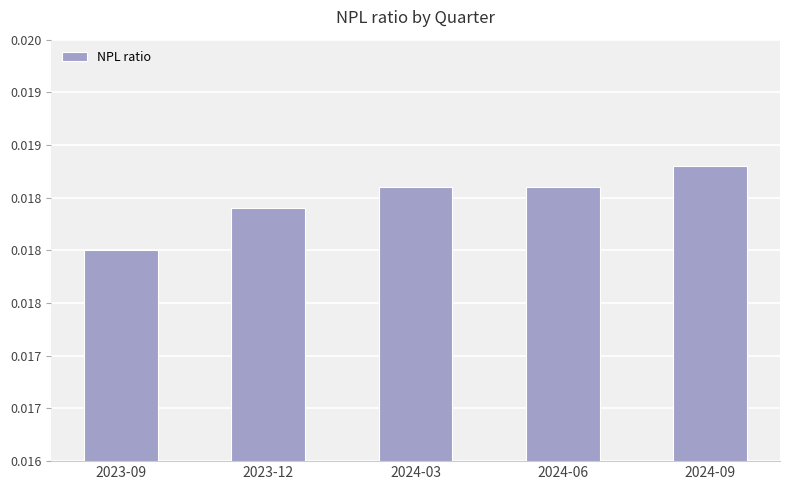

Is it true that the value at 2024-03 is 0.0?

False